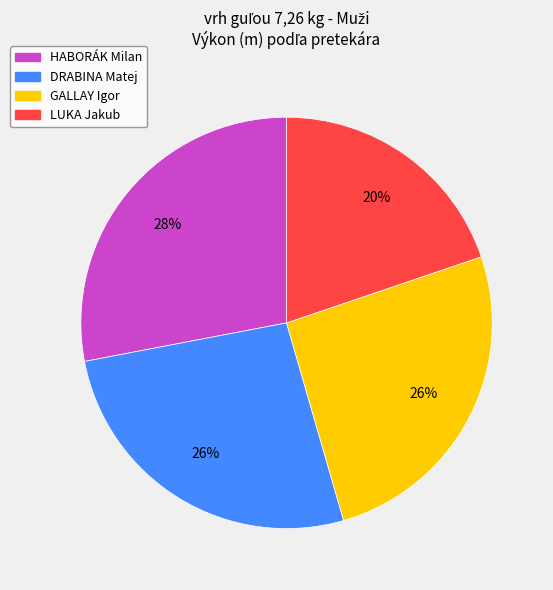

The GALLAY Igor slice represents 26% of the pie. True or false?

True